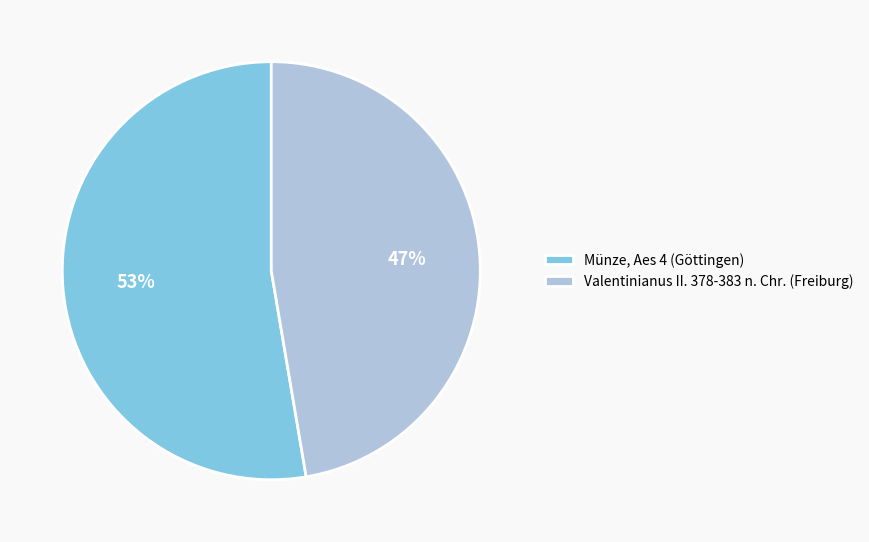

True or false: Valentinianus II. 378-383 n. Chr. (Freiburg) accounts for 47% of the total.

True